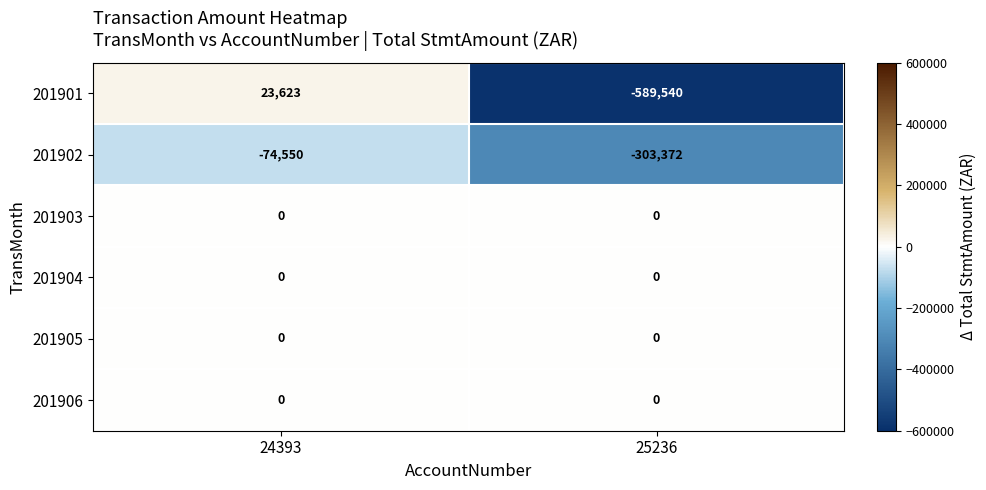

Rank the categories by 201902 value from lowest to highest.

25236, 24393